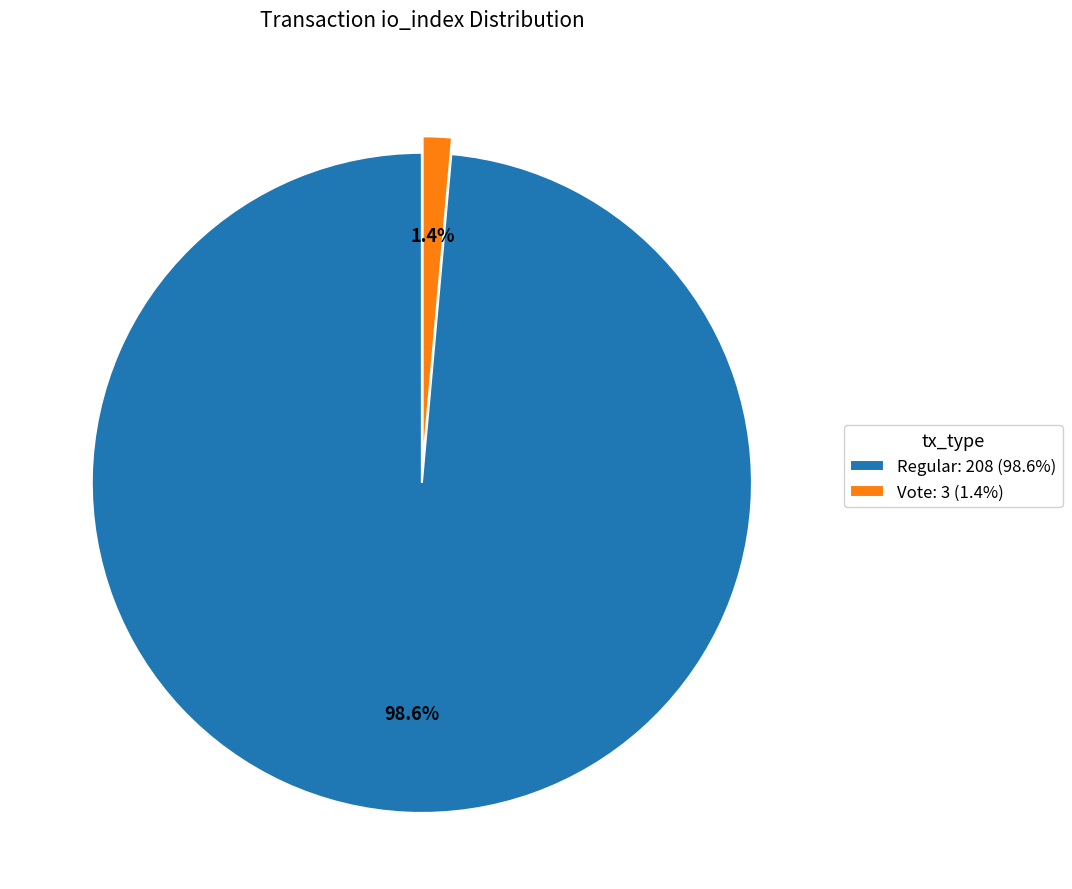

Which slice is the largest?

Regular: 208 (98.6%)